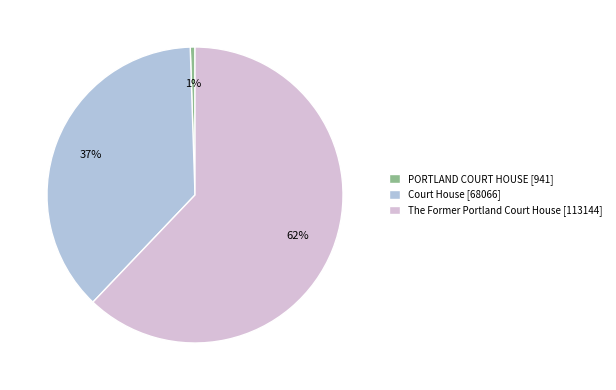

Is there a majority slice in this chart?

Yes